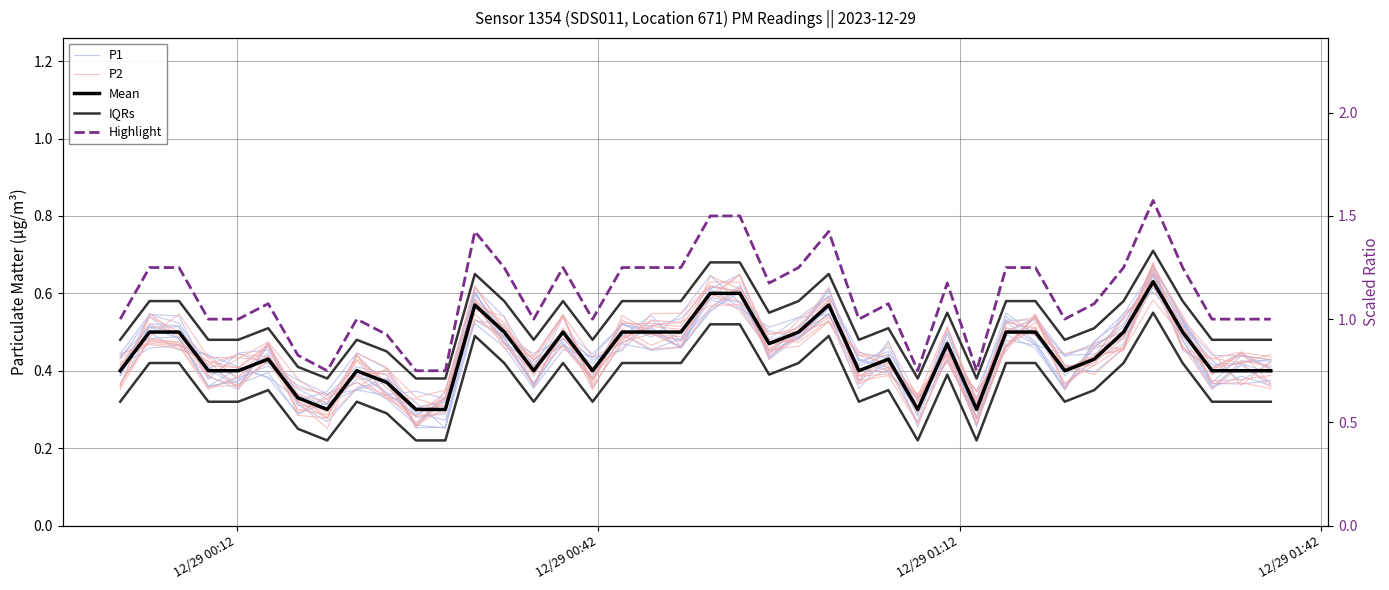

True or false: P2 has a value of 0.2 at 26.

False